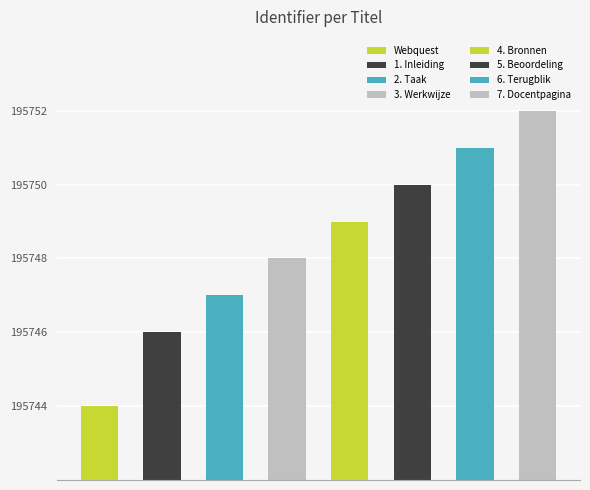

What is the change in value from 2. Taak to 7. Docentpagina?

+5